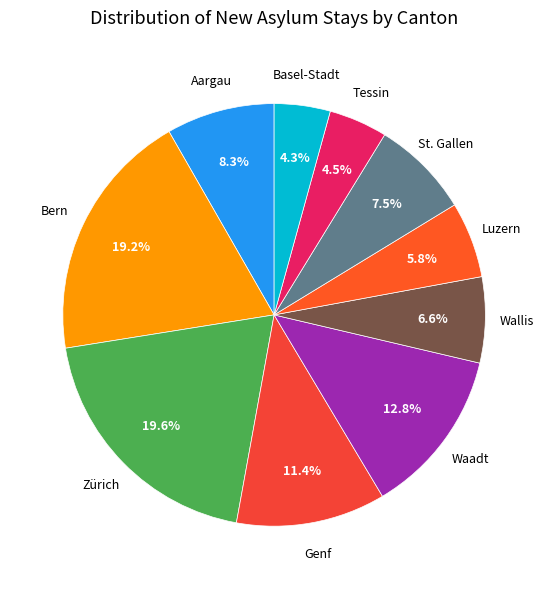

What is the largest slice in the pie chart?

Zürich